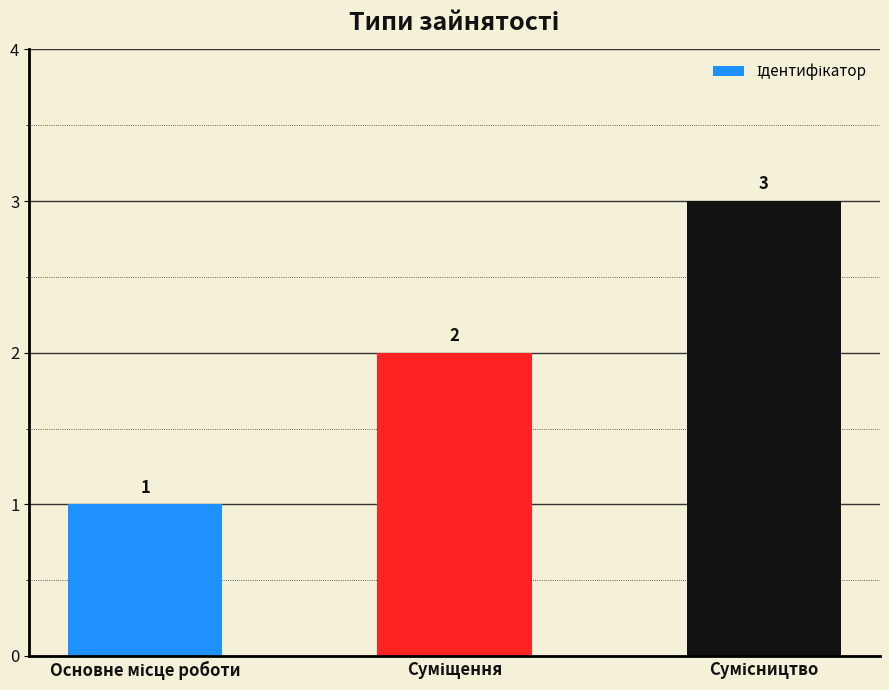

How many data points are less than 2?

1